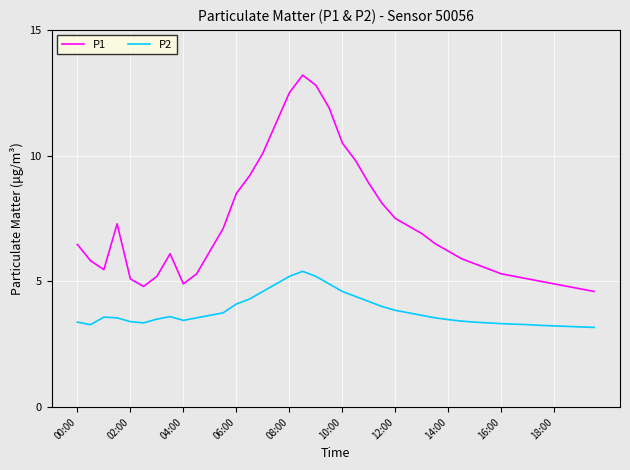

How many lines are shown in the chart?

2